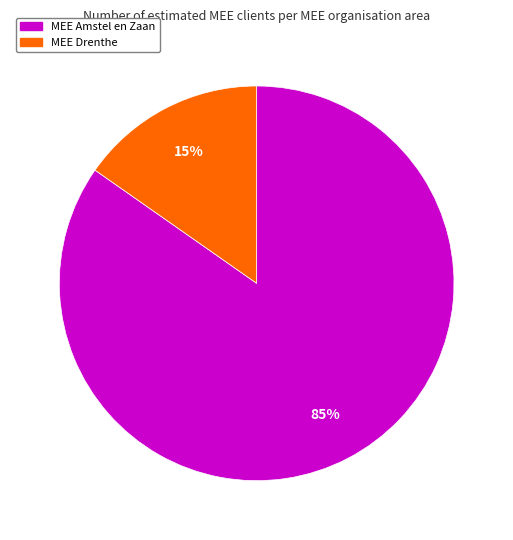

How many slices are in this pie chart?

2